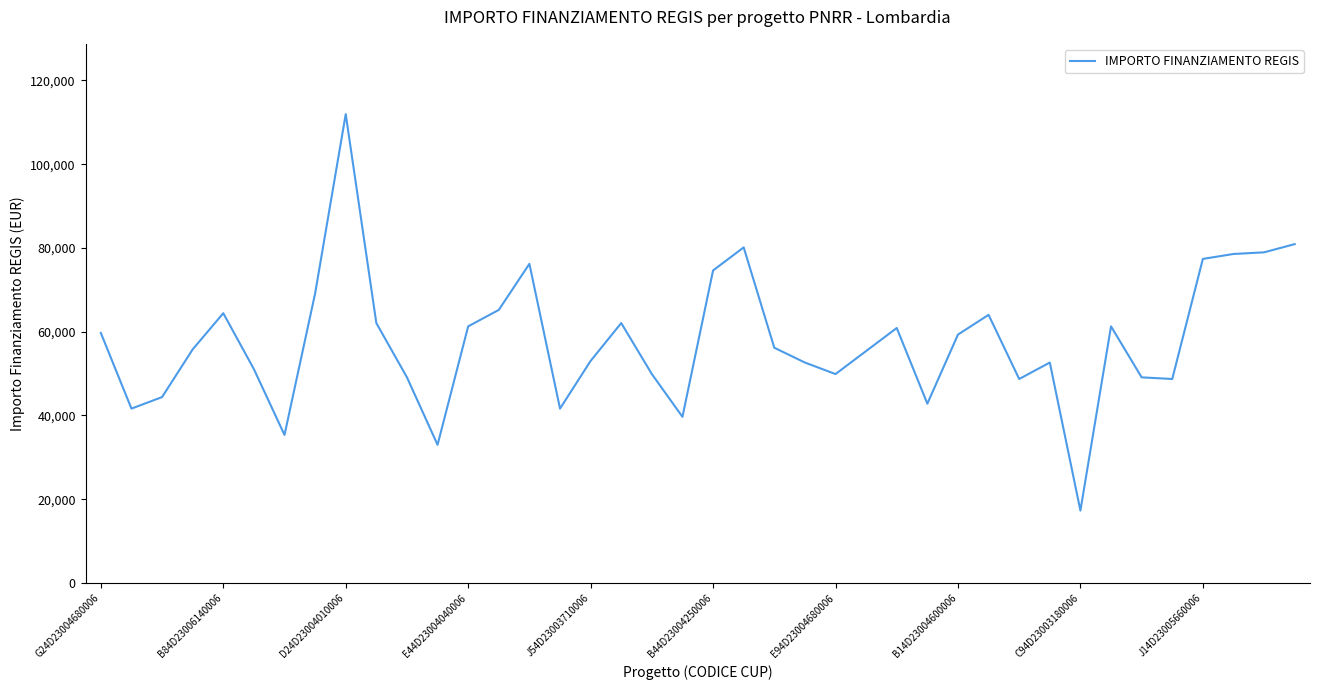

What is the minimum value shown in the chart?

17283.4